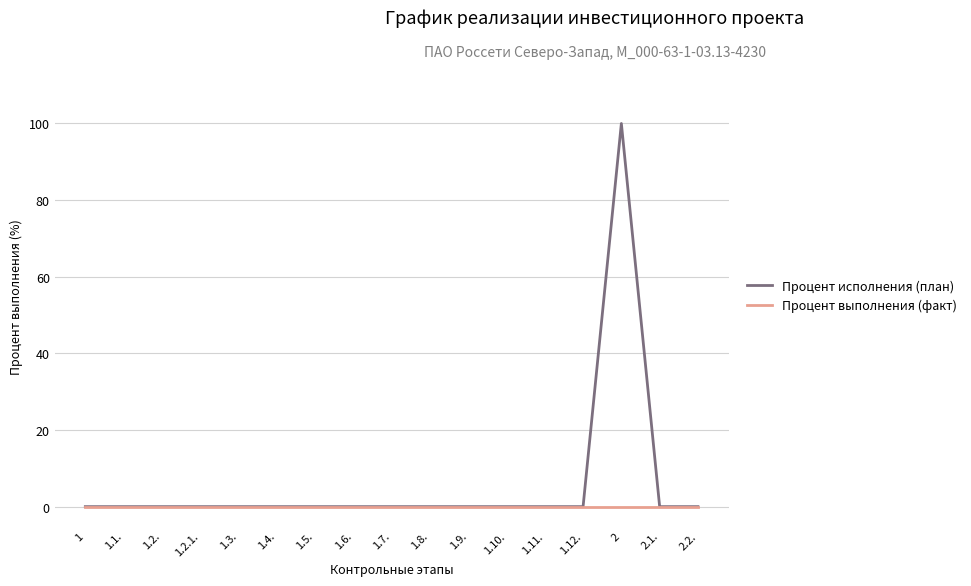

Rank the series by their maximum value, from lowest to highest.

Процент выполнения (факт), Процент исполнения (план)